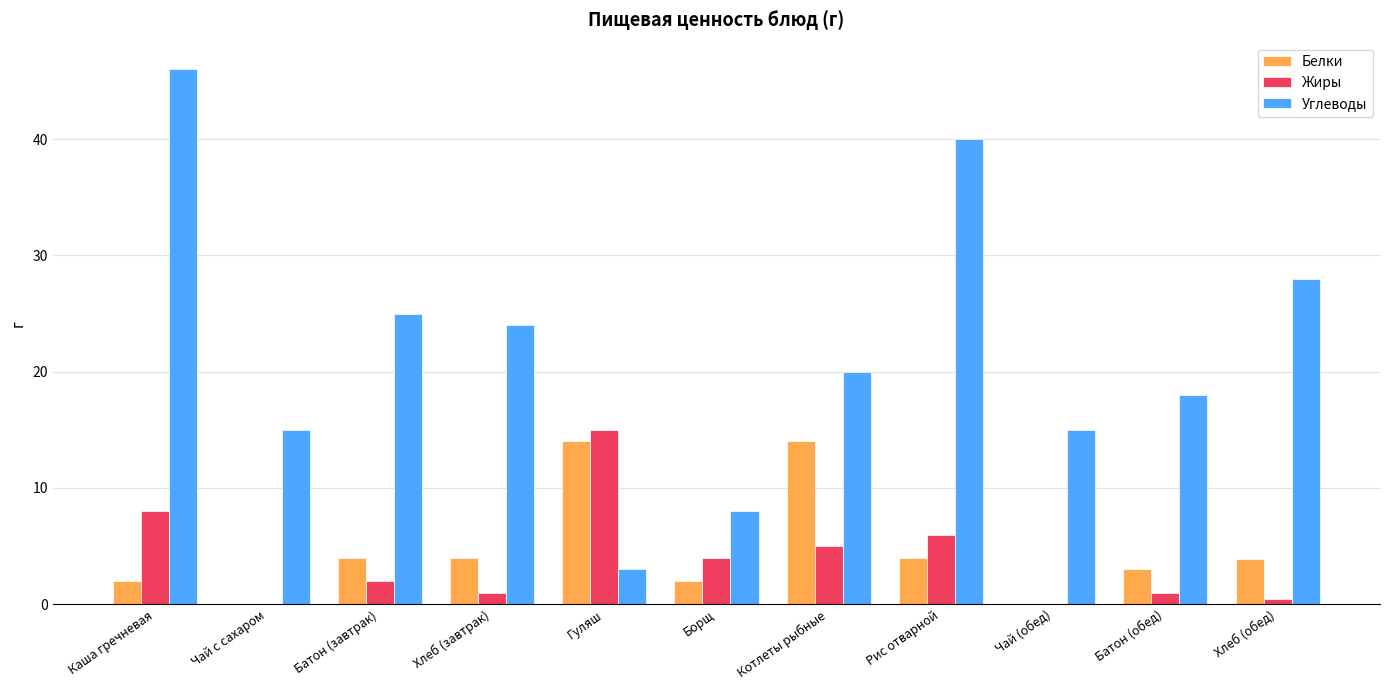

Which series changed the most between Каша гречневая and Чай с сахаром?

Углеводы